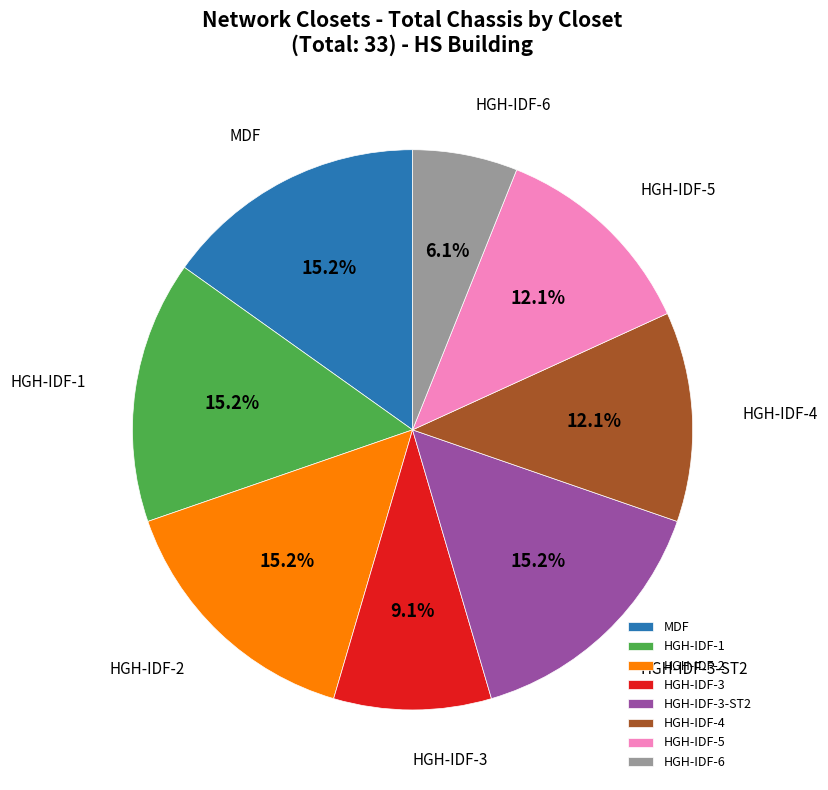

The HGH-IDF-3 slice represents 1% of the pie. True or false?

False